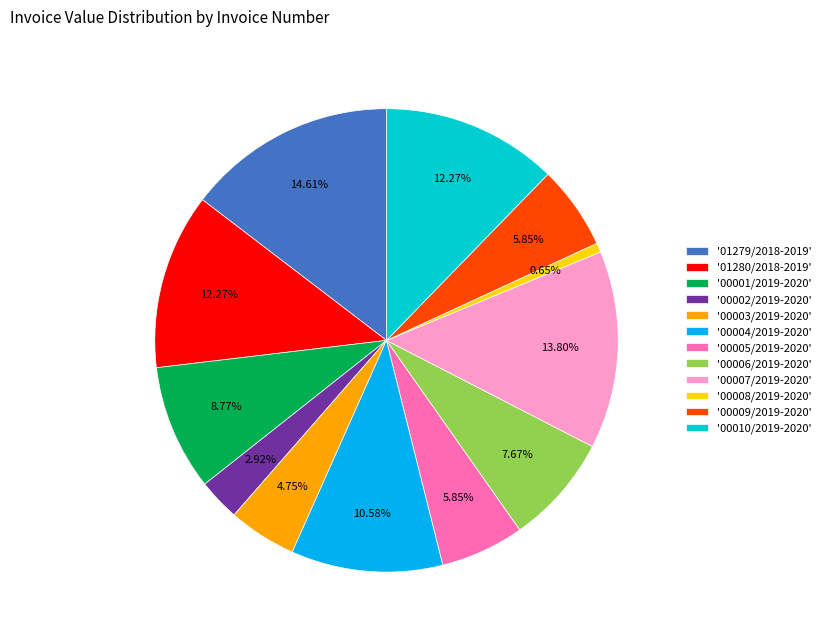

To the nearest percent, what is the average slice percentage?

8%